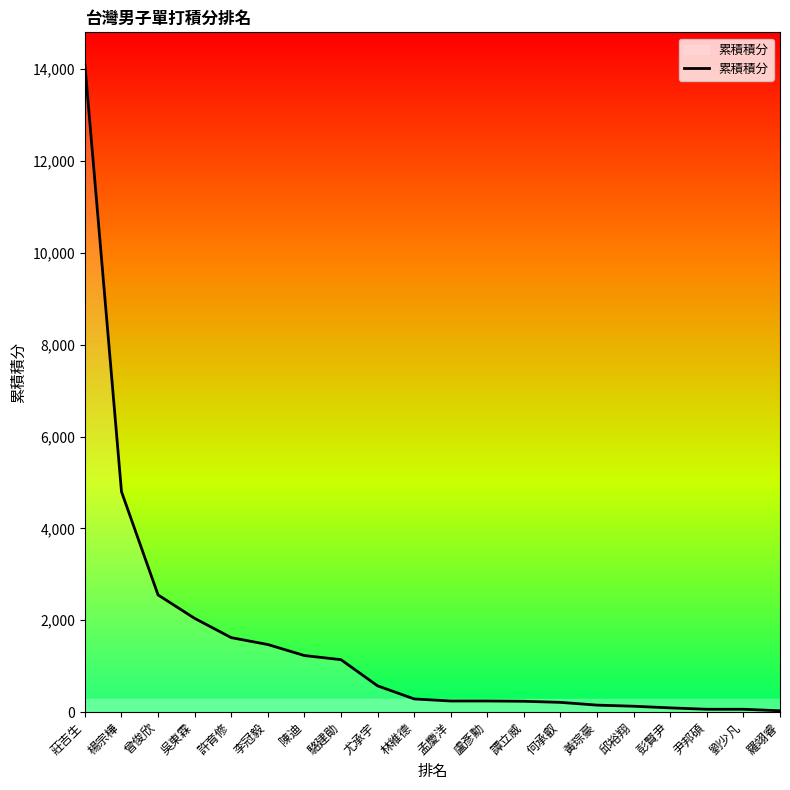

What is the difference between the maximum and minimum values?

14073